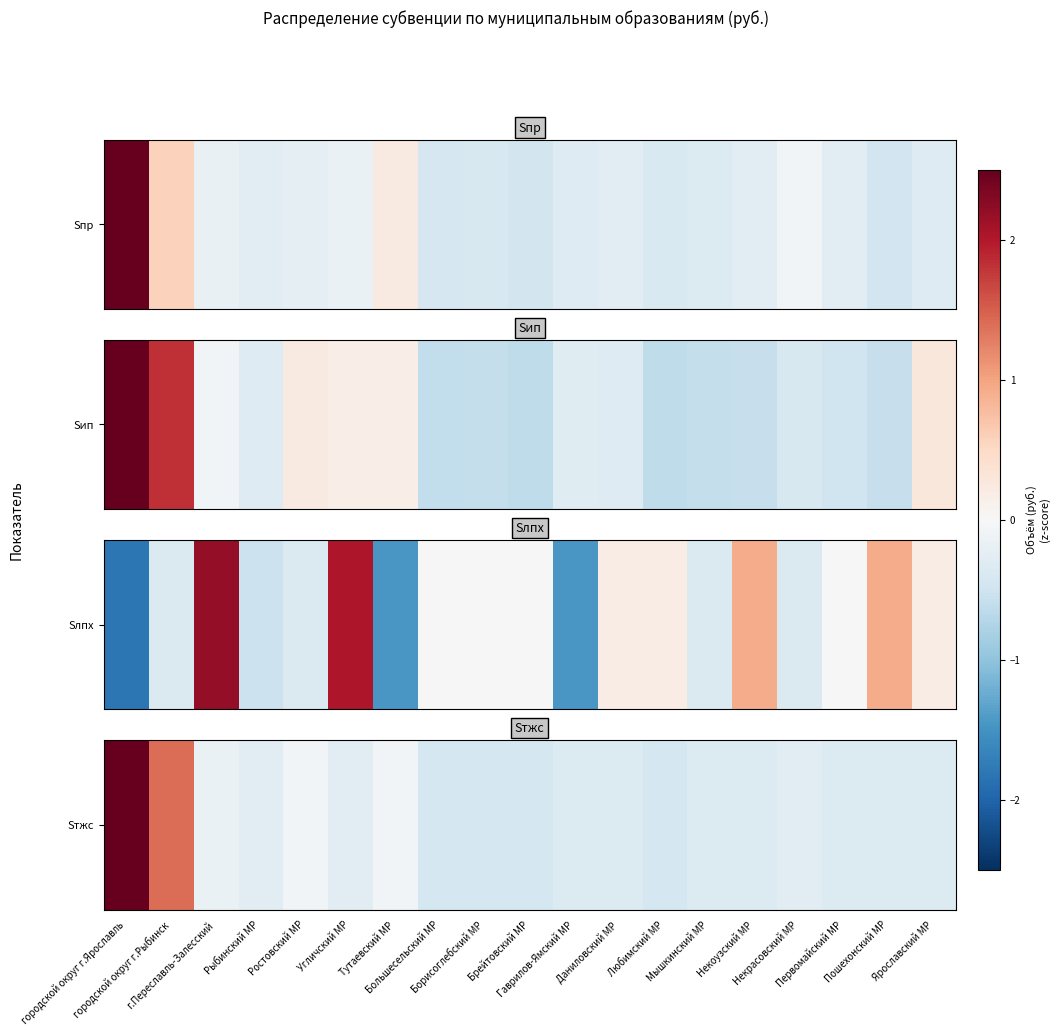

What is the change in value from Брейтовский МР to Некоузский МР?

+0.1